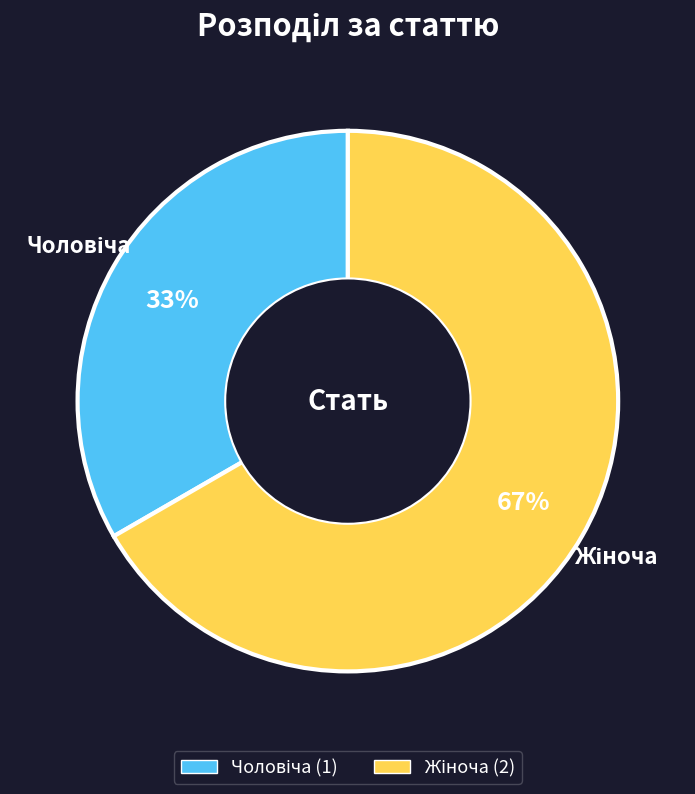

How many slices are in this pie chart?

2